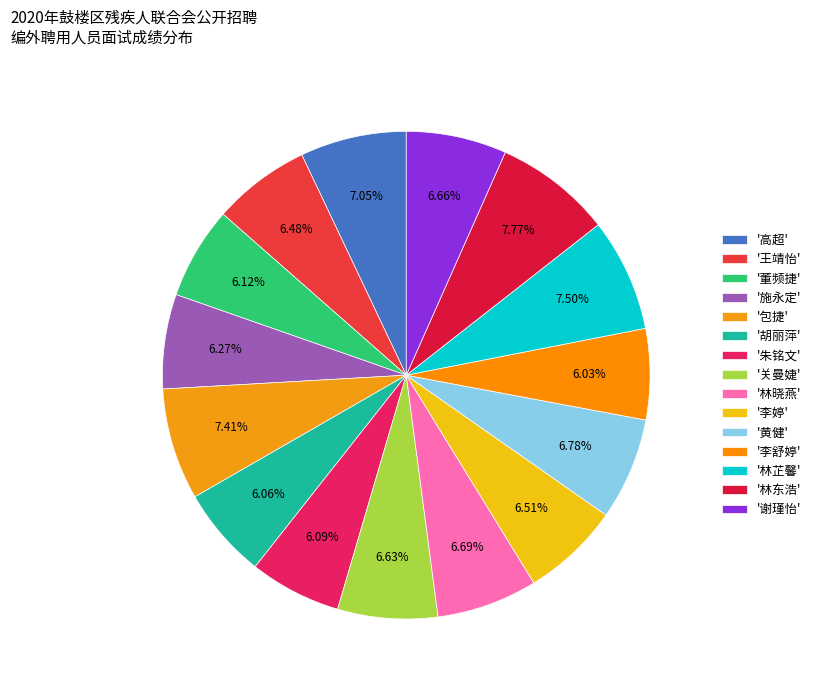

How many slices are in this pie chart?

15